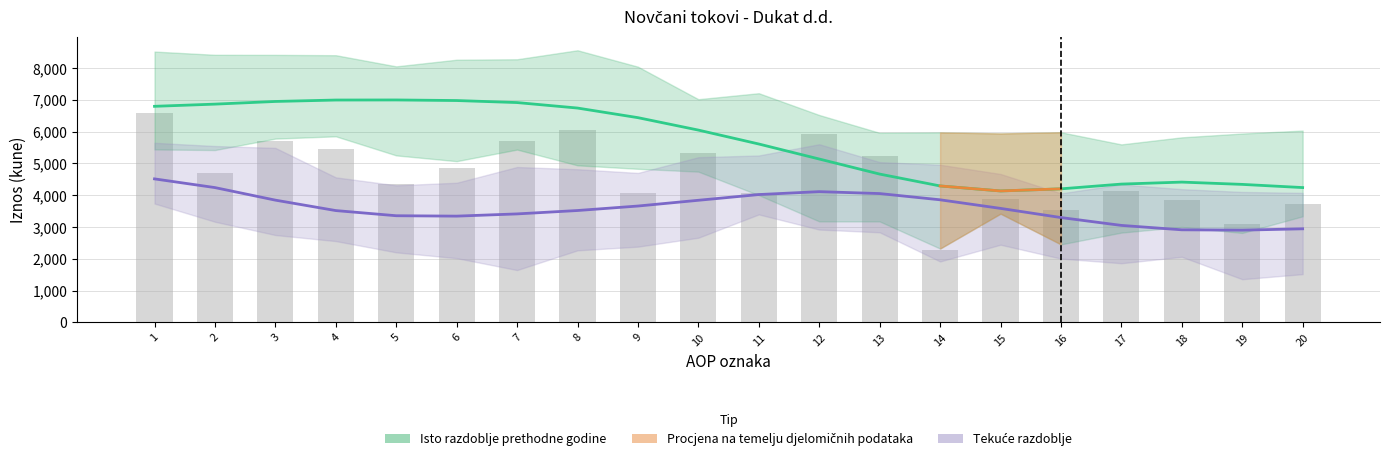

List the labels in order of Tekuće razdoblje value, largest first.

1, 2, 12, 13, 11, 14, 3, 10, 9, 15, 8, 4, 7, 5, 6, 16, 17, 20, 18, 19